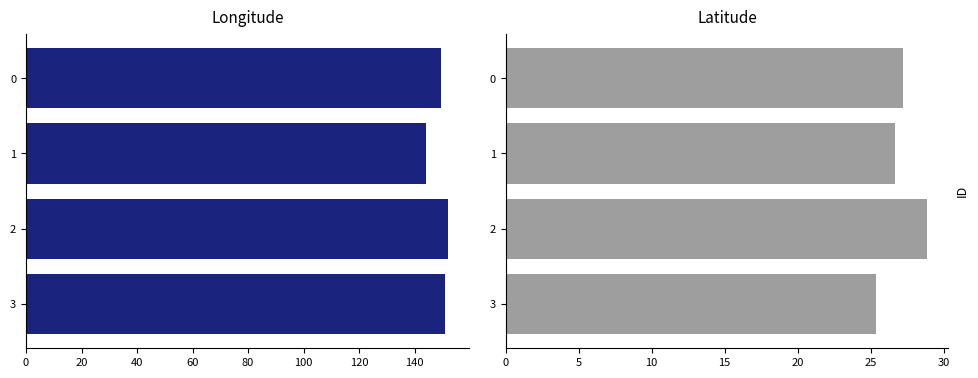

Which series has the widest spread of values?

Longitude